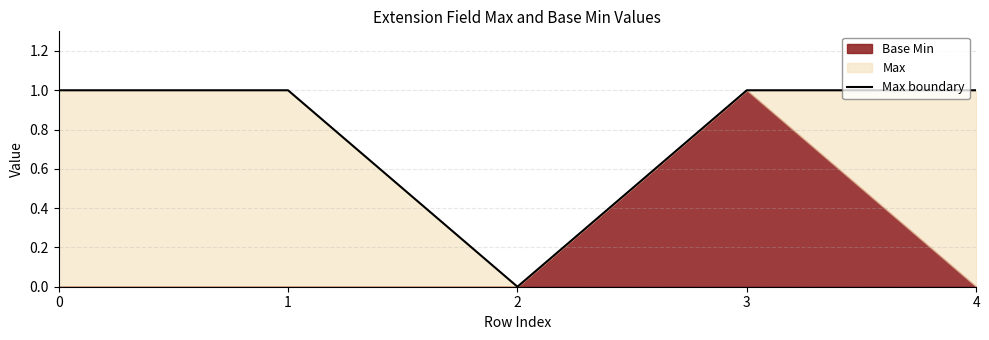

What is the greatest value displayed?

1